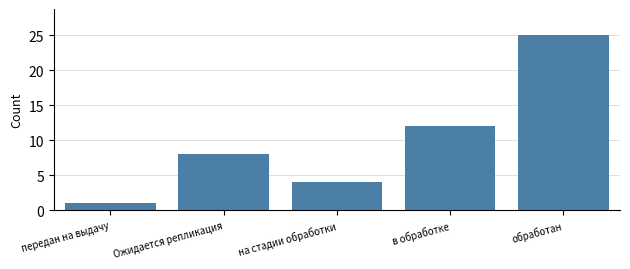

Reading left to right, list all the values displayed in this chart.

передан на выдачу=1	Ожидается репликация=8	на стадии обработки=4	в обработке=12	обработан=25